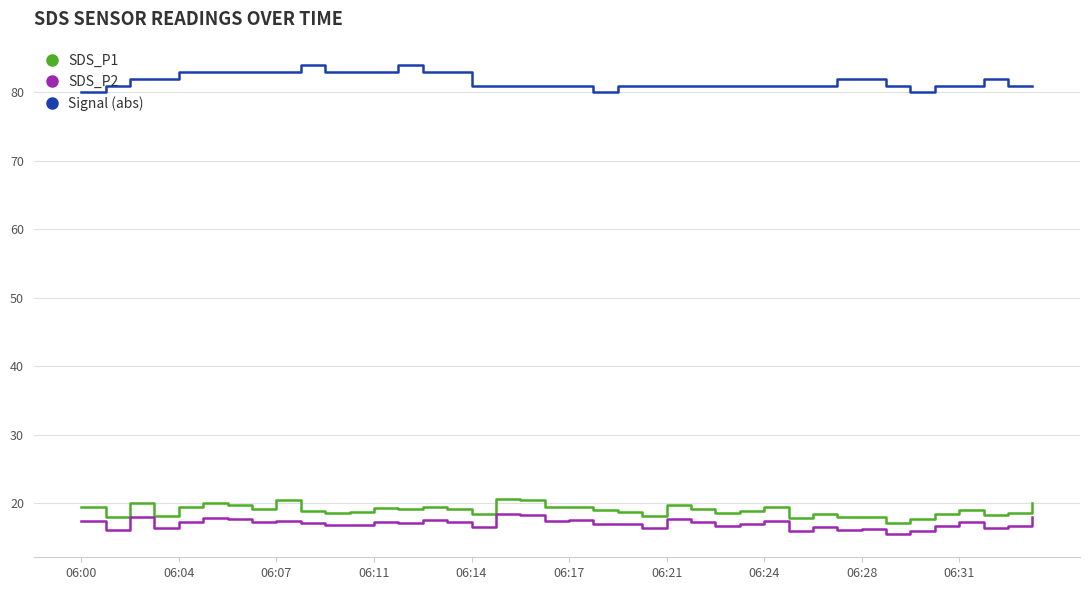

True or false: Signal (abs) and SDS_P2 intersect in this chart.

False